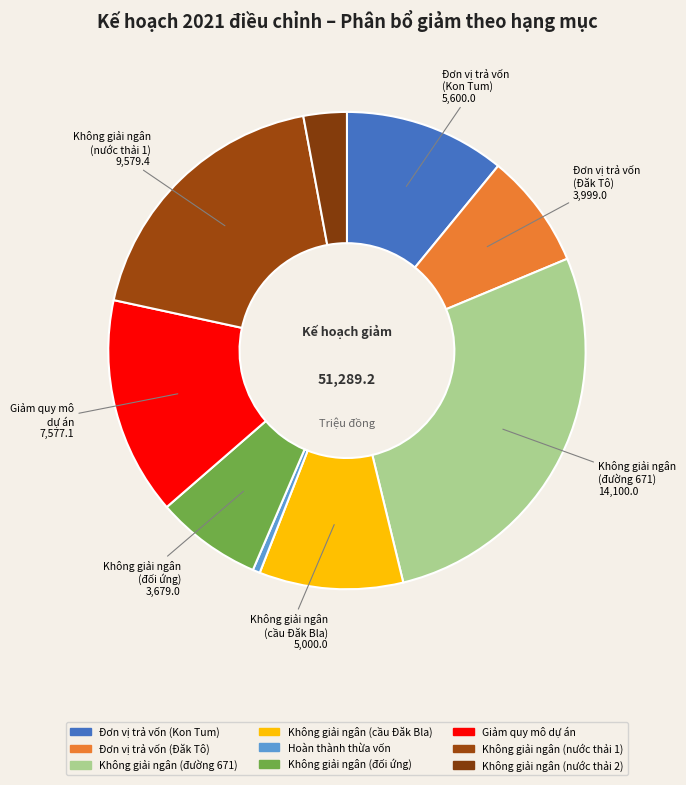

How many segments does this pie chart have?

9